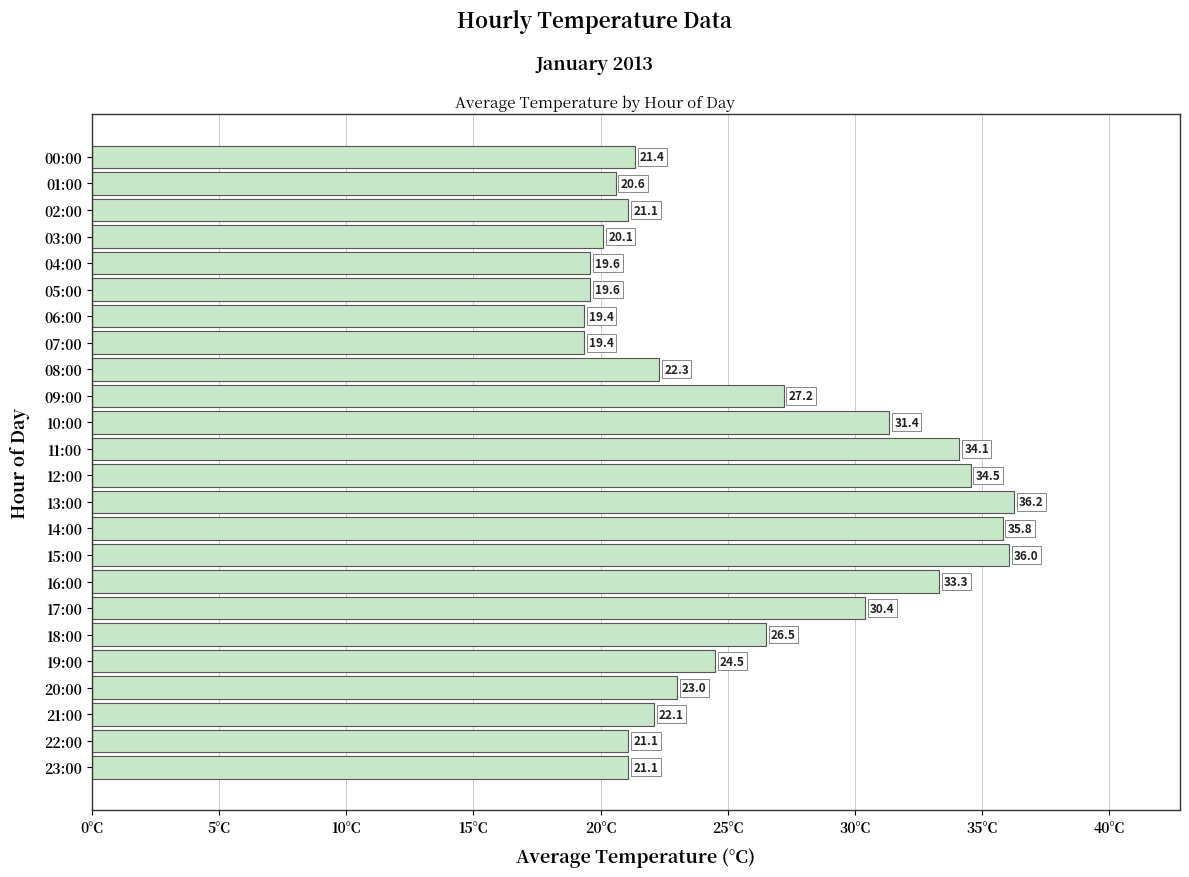

Which category has the highest value across all series?

13:00